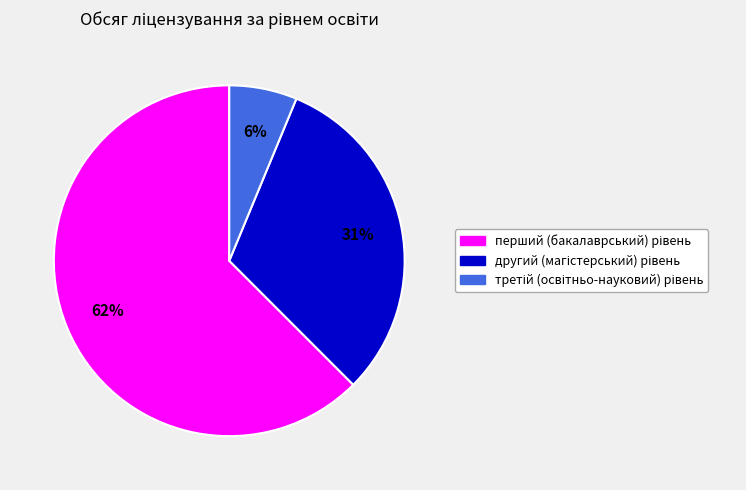

Is there a majority slice in this chart?

Yes